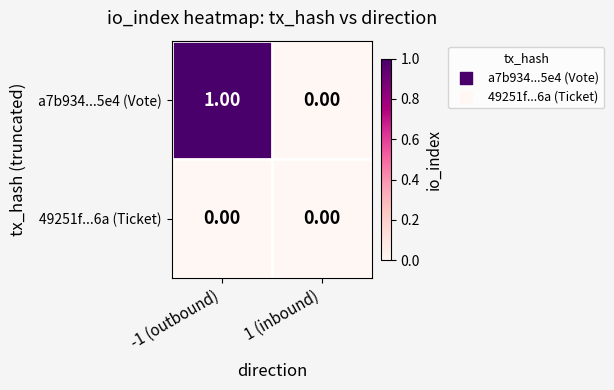

Which series has the largest range (max minus min)?

a7b934...5e4 (Vote)